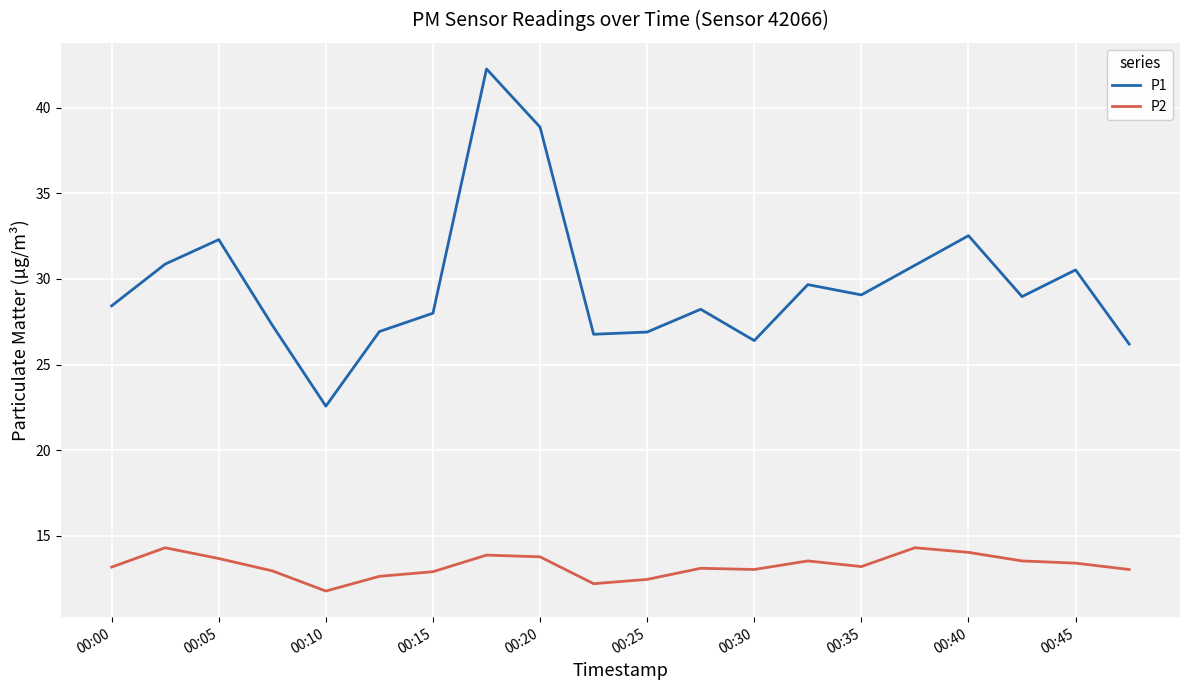

What is the greatest value displayed?

42.3